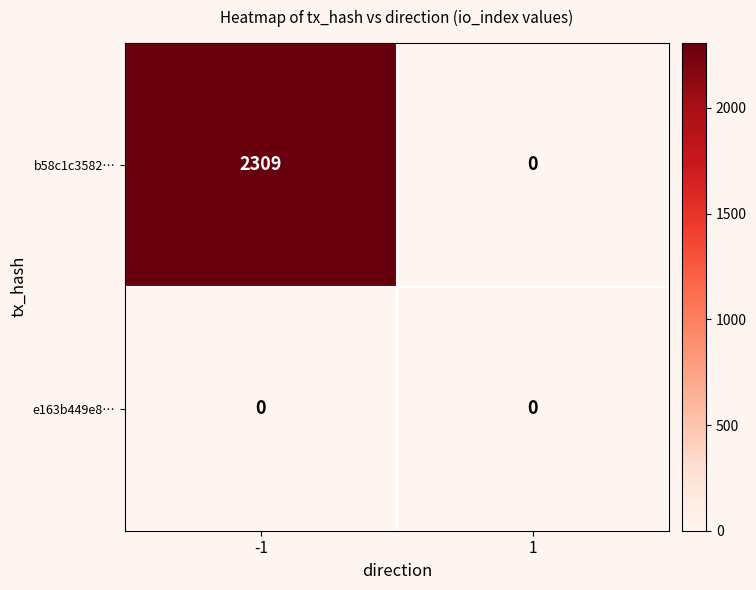

The value of b58c1c3582… at 1 is -1120. True or false?

False